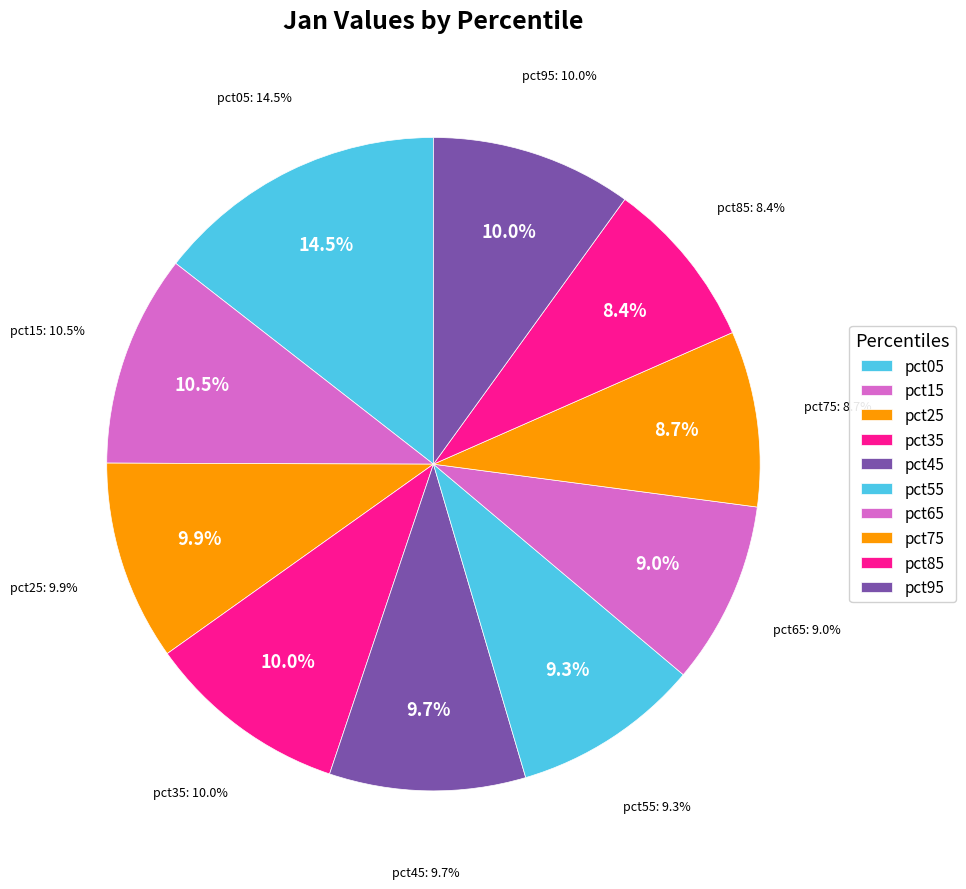

Is it true that pct25 is 1% of the pie?

False